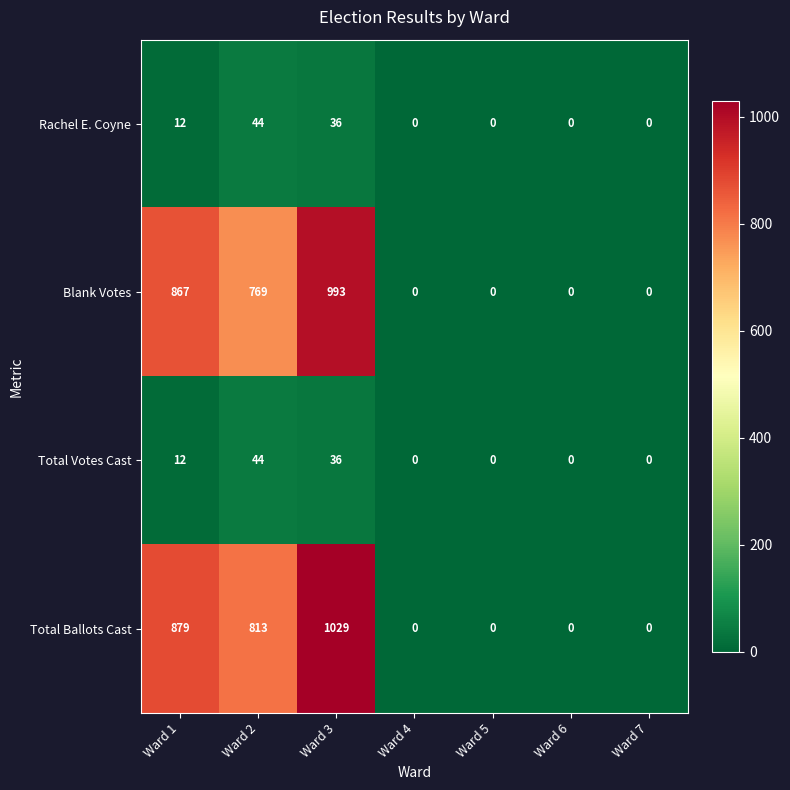

At which label does Rachel E. Coyne reach its peak?

Ward 2